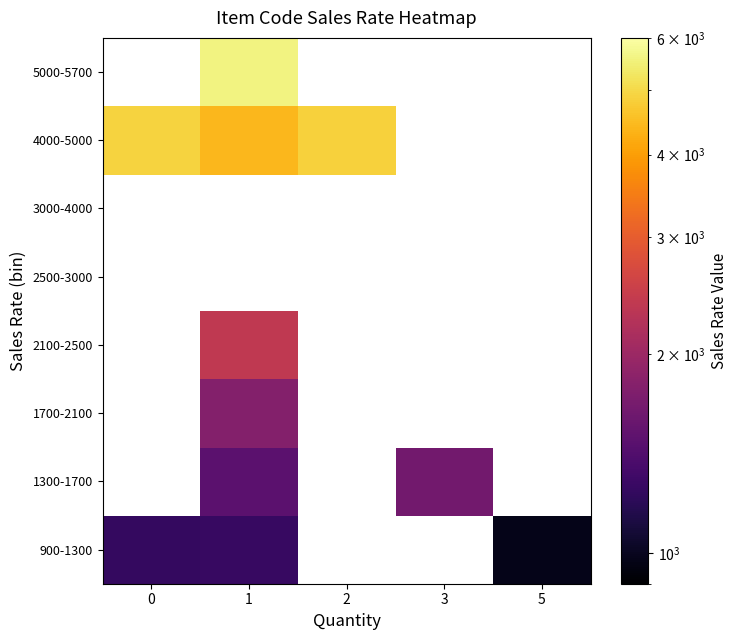

Between 0 and 1, which is larger?

1